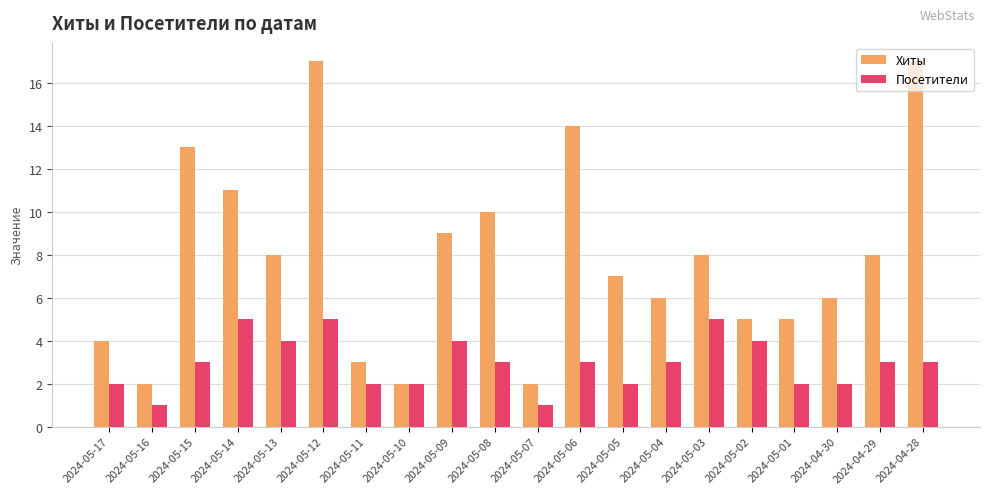

Is the value of Хиты at 2024-05-17 greater than the value of Посетители at 2024-05-08?

Yes